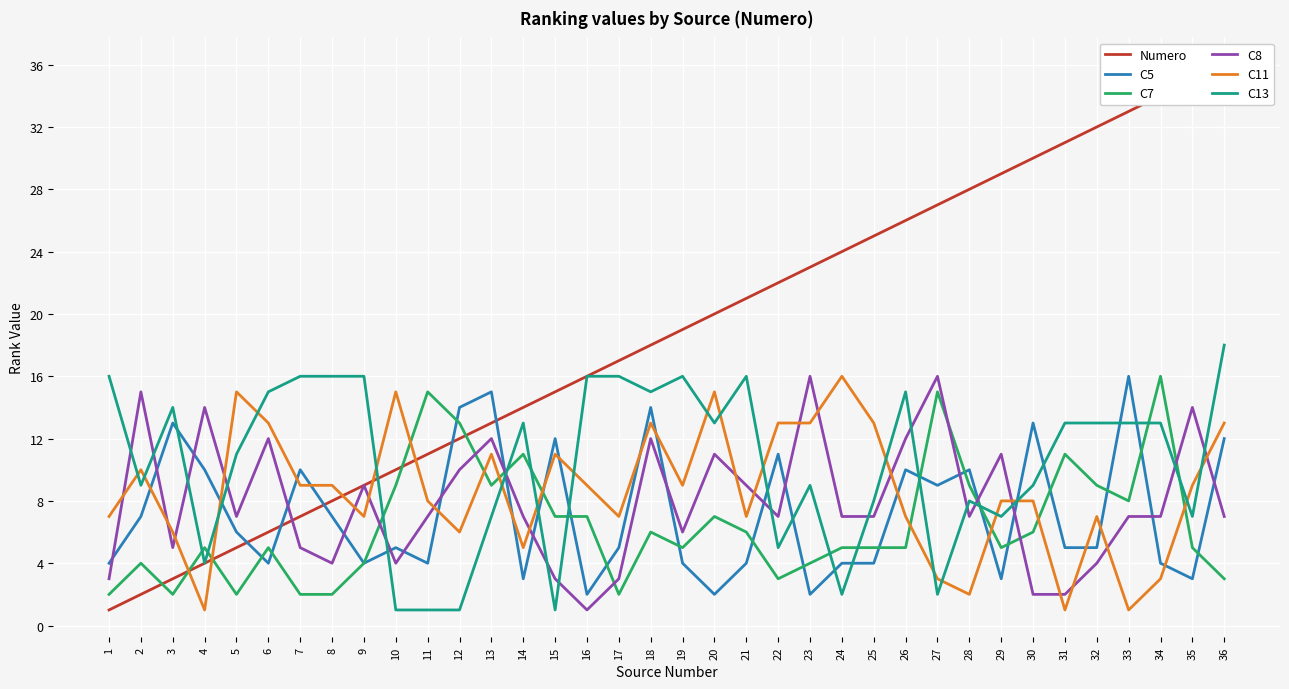

Which series has the largest range (max minus min)?

Numero